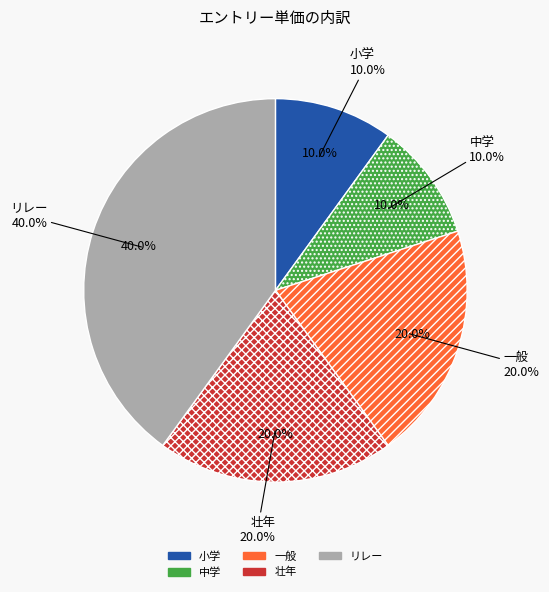

Do 壮年 and 小学 together represent more than half of the pie?

No